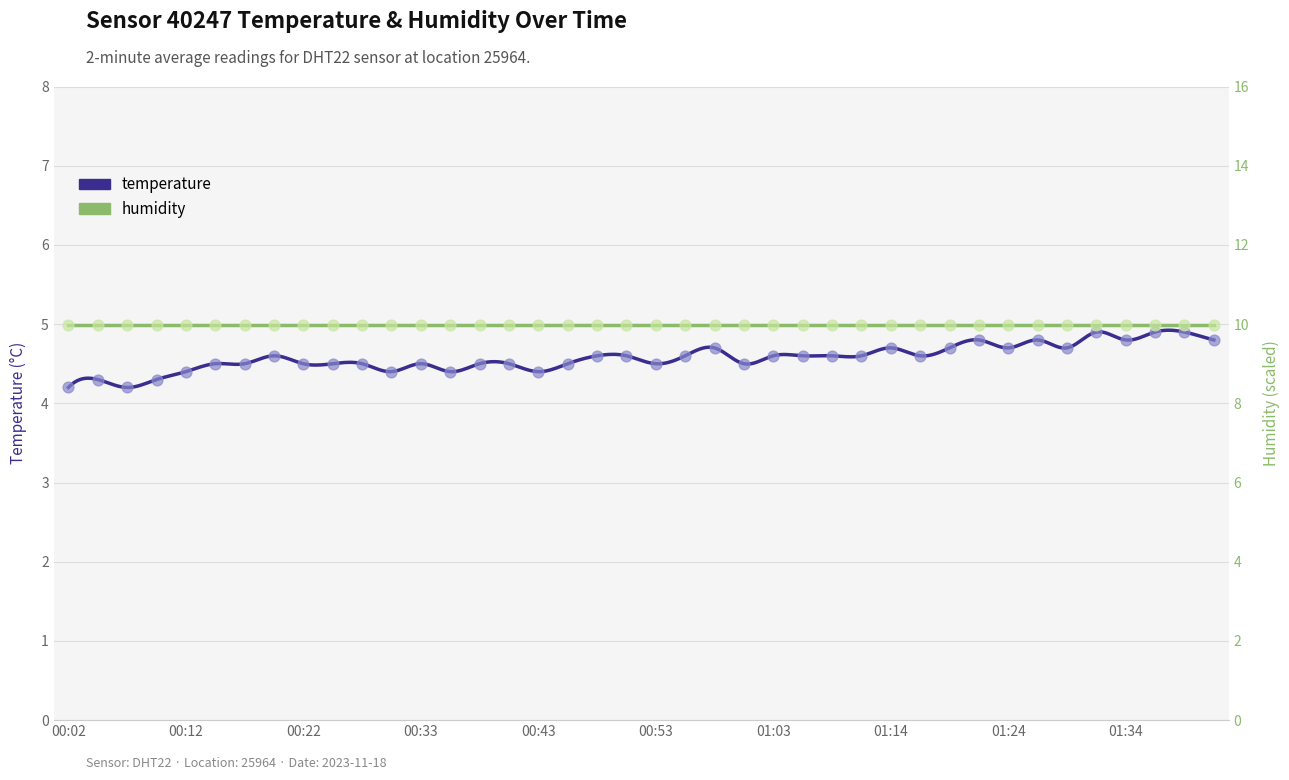

Which has a higher value, 01:27 or 00:43?

01:27